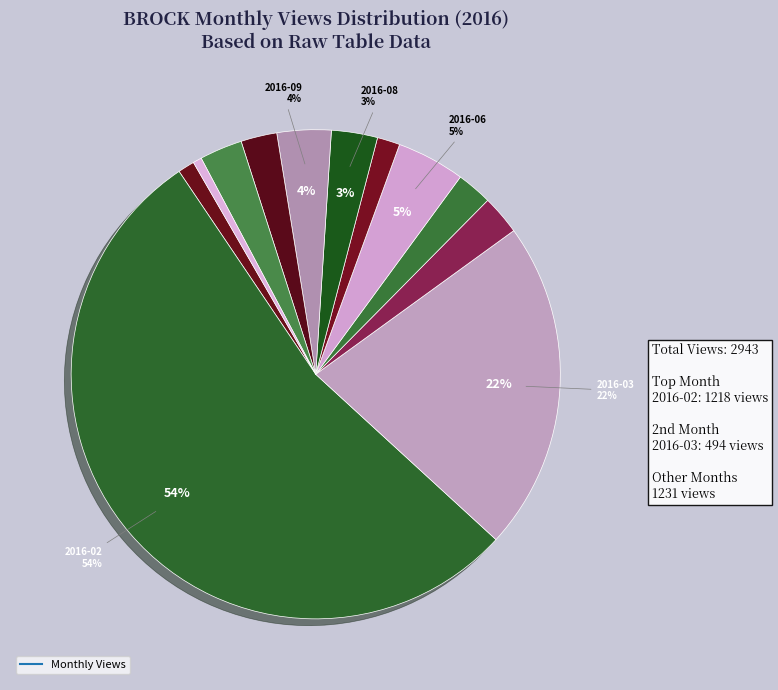

Count the number of slices in the pie.

12